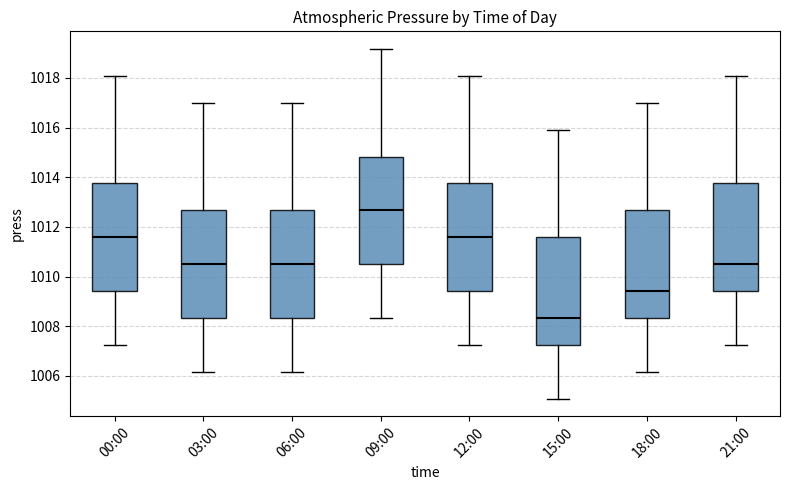

Reading left to right, transcribe this box plot: for each box, give where its median line is, the range the box spans, and where its two whiskers end, as read against the y-axis. The values are not printed on the chart, so give them approximately, as read against the axis.

00:00: median 1011.6, box 1009.4 to 1013.8, whiskers 1007.2 to 1018.0
03:00: median 1010.6, box 1008.4 to 1012.6, whiskers 1006.2 to 1017.0
06:00: median 1010.6, box 1008.4 to 1012.6, whiskers 1006.2 to 1017.0
09:00: median 1012.6, box 1010.6 to 1014.8, whiskers 1008.4 to 1019.2
12:00: median 1011.6, box 1009.4 to 1013.8, whiskers 1007.2 to 1018.0
15:00: median 1008.4, box 1007.2 to 1011.6, whiskers 1005.0 to 1016.0
18:00: median 1009.4, box 1008.4 to 1012.6, whiskers 1006.2 to 1017.0
21:00: median 1010.6, box 1009.4 to 1013.8, whiskers 1007.2 to 1018.0